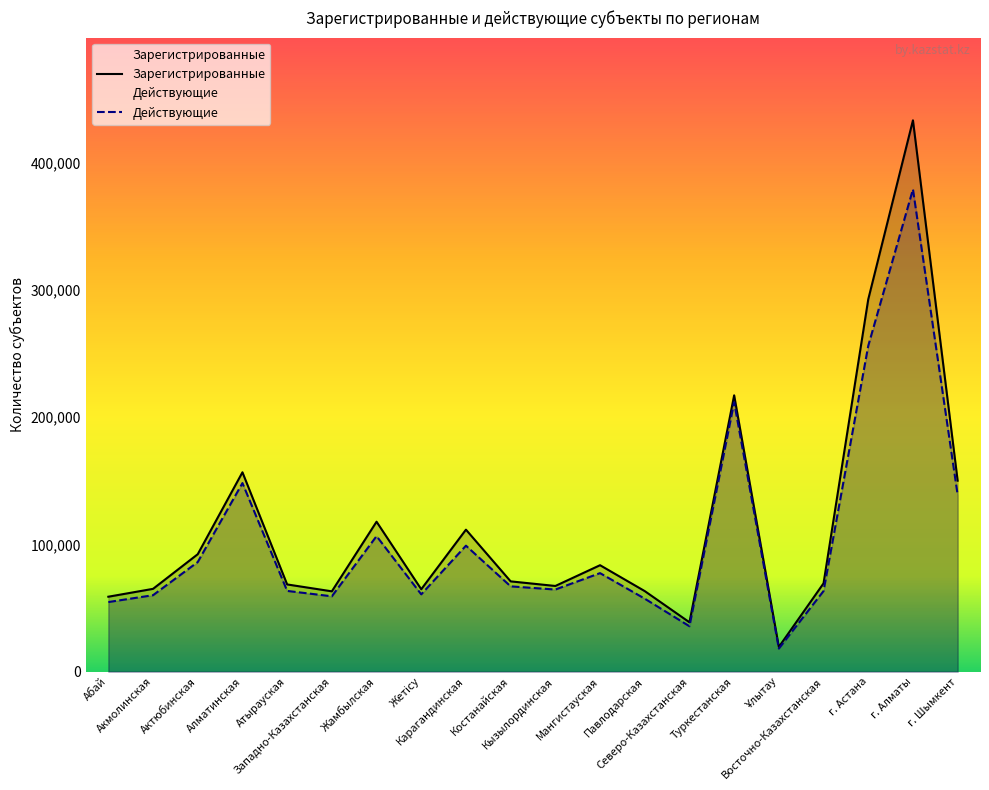

How many data points in Действующие are less than 66979?

10